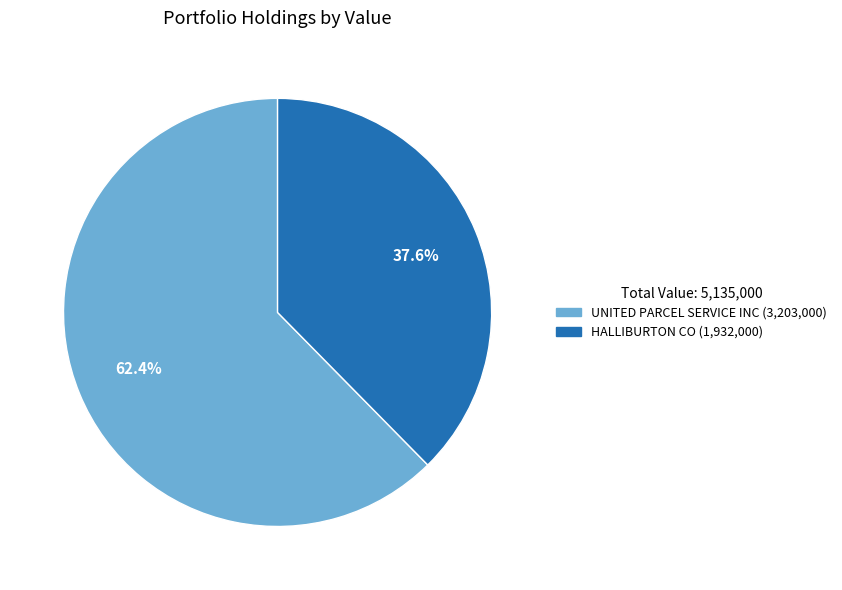

Which has a higher value, UNITED PARCEL SERVICE INC or HALLIBURTON CO?

UNITED PARCEL SERVICE INC